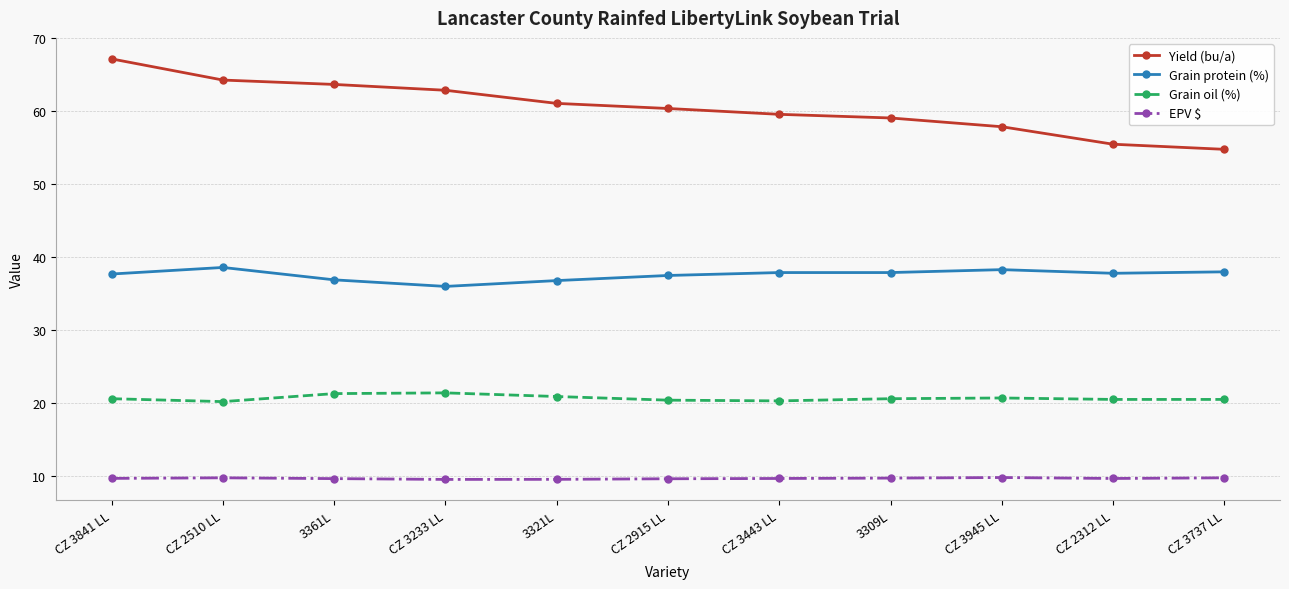

What is the sum of all Yield (bu/a) values?

666.5